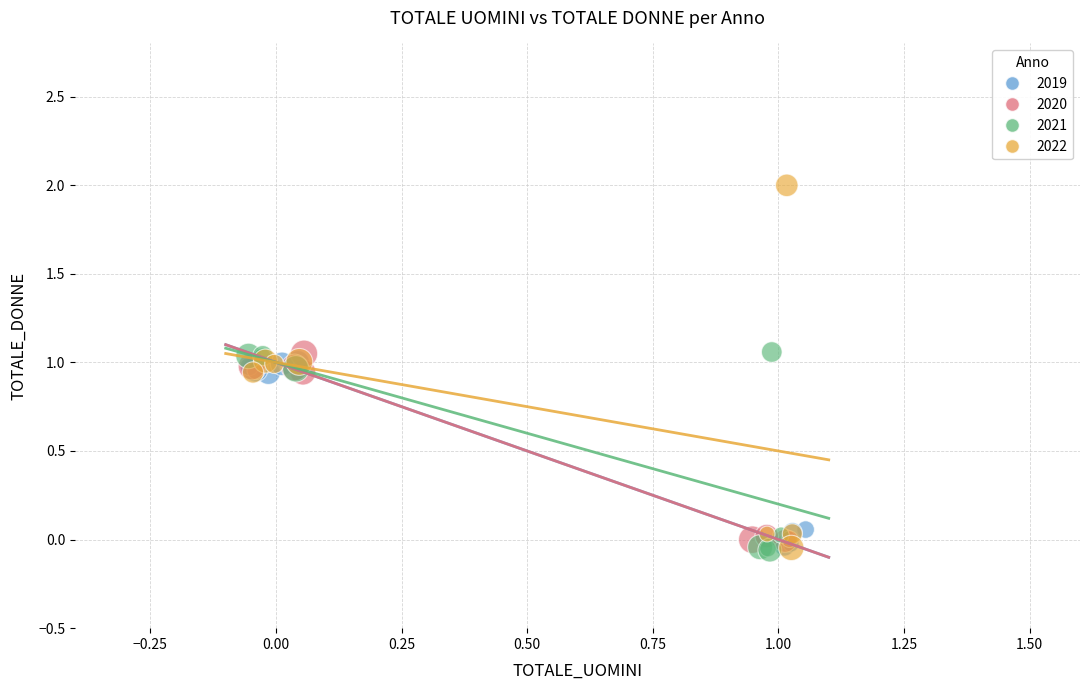

Which series contains the highest Y value?

2022